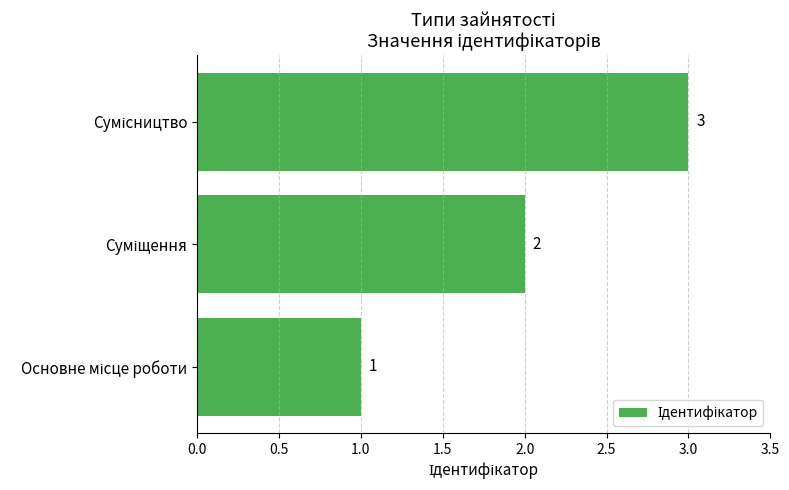

What is the sum of all values?

6